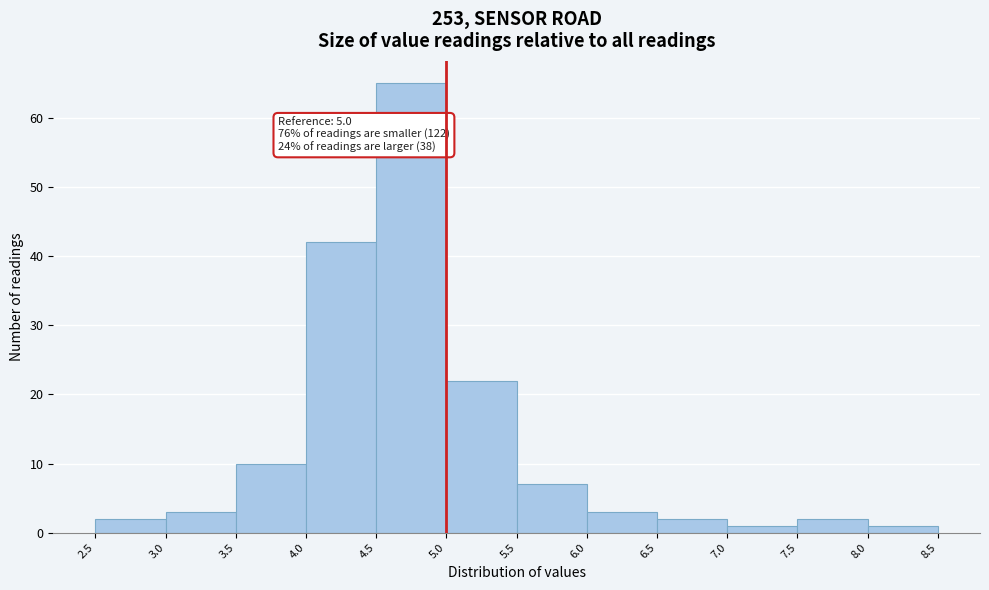

Which range on the x-axis has the tallest bar?

4.5 to 5.0